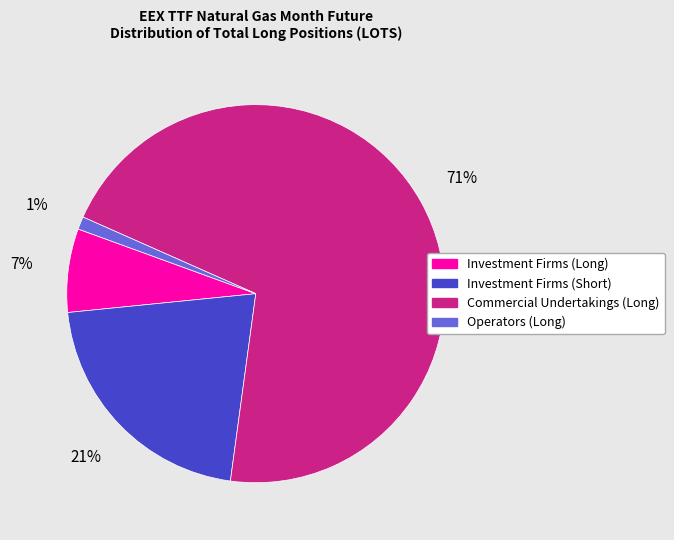

To the nearest percent, what percentage of the pie is Investment Firms (Short)?

21%